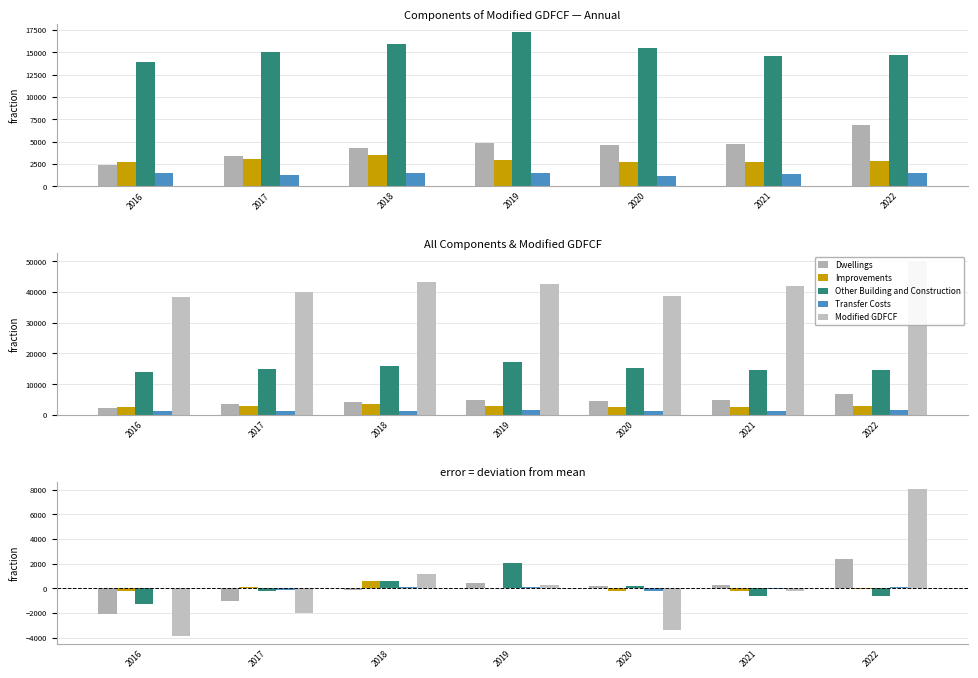

How many bars are there in each group?

5